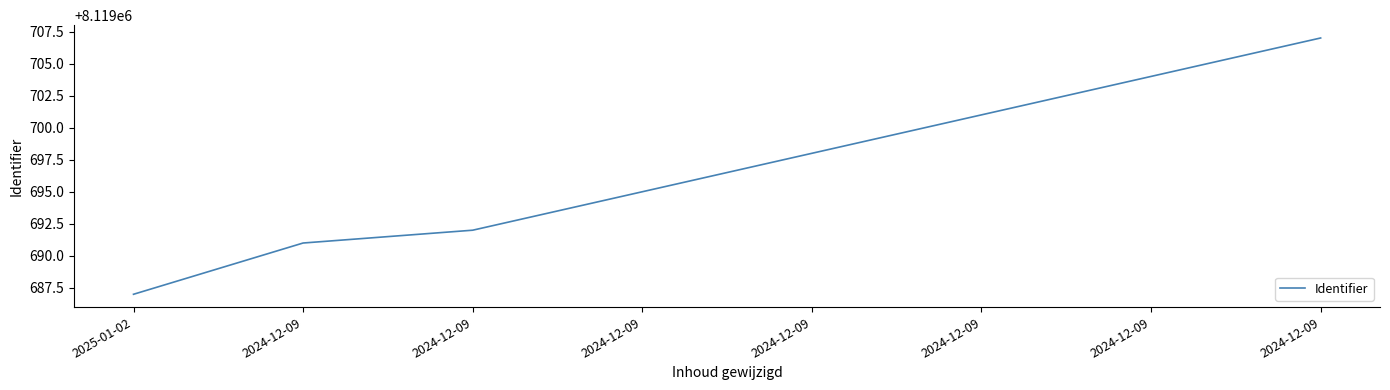

How many distinct data groups are displayed?

1